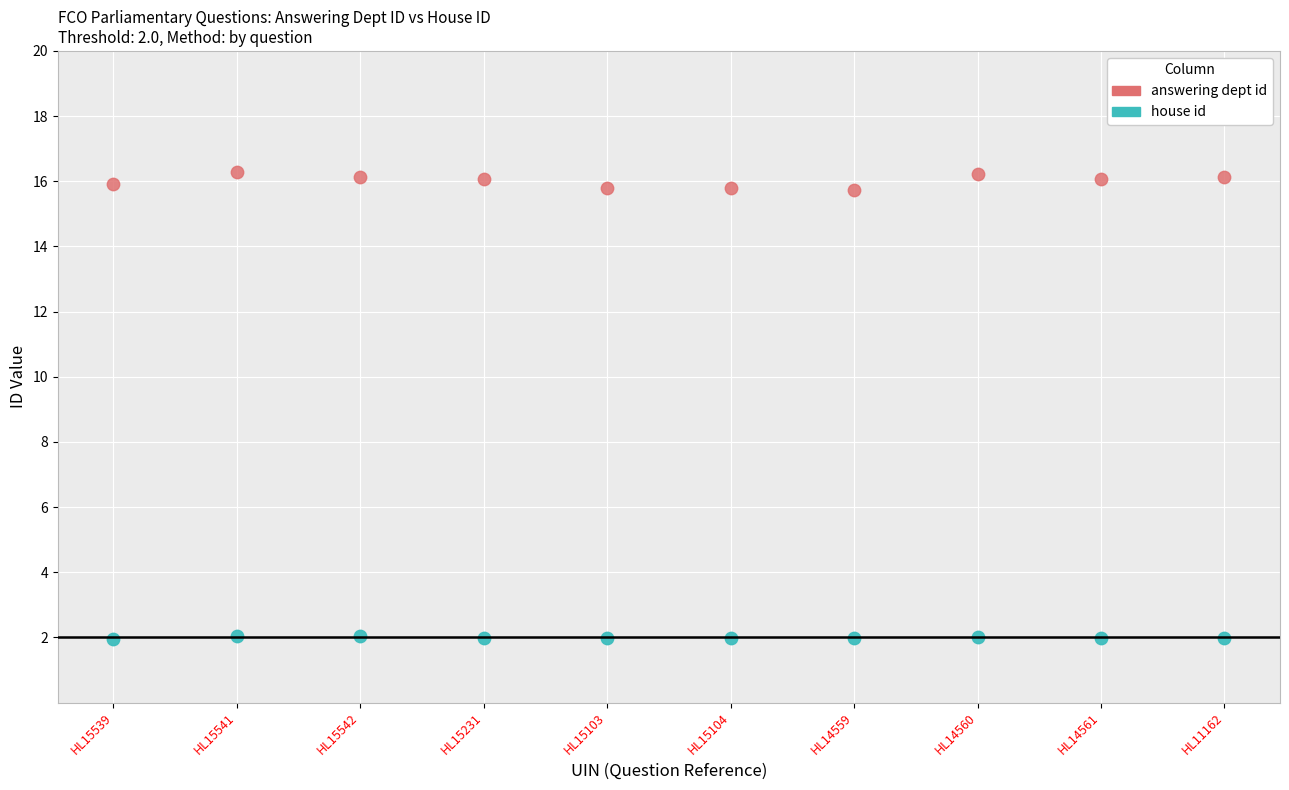

Across all data points, what is the range of Y values (max minus min)?

14.3